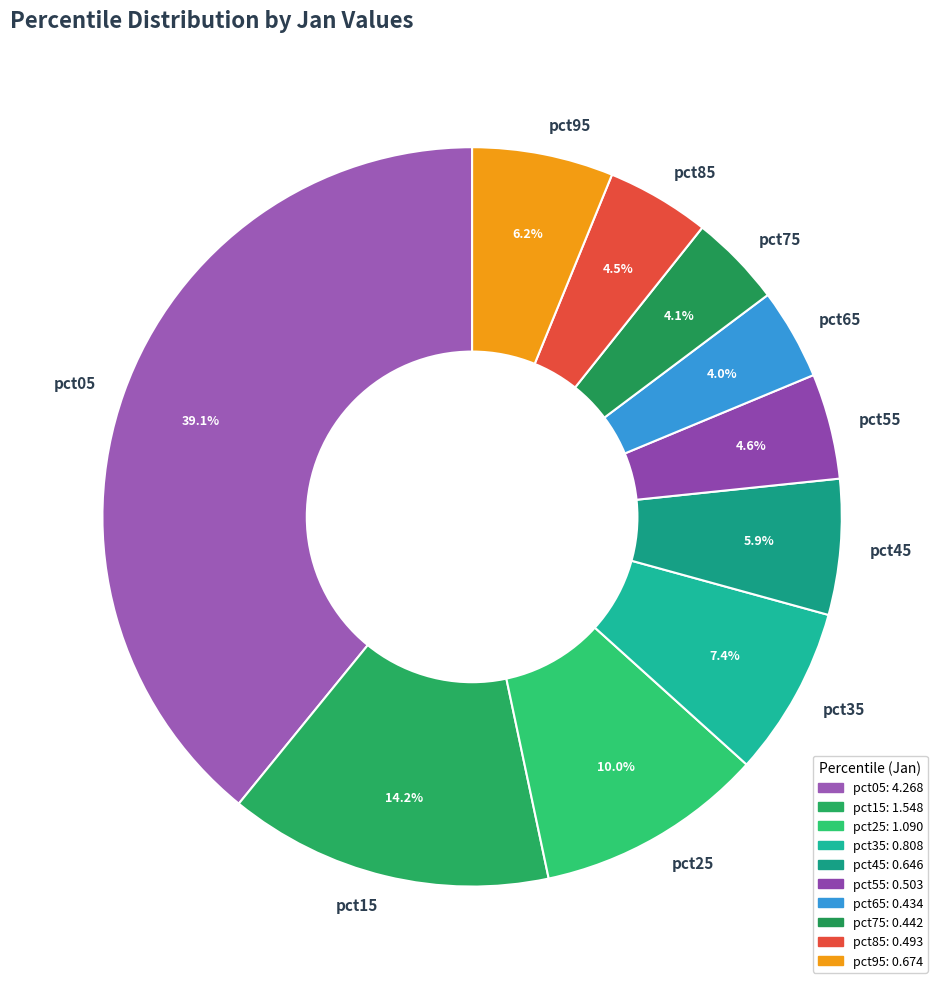

To the nearest percent, what is the difference between the largest and smallest slice percentages?

35%